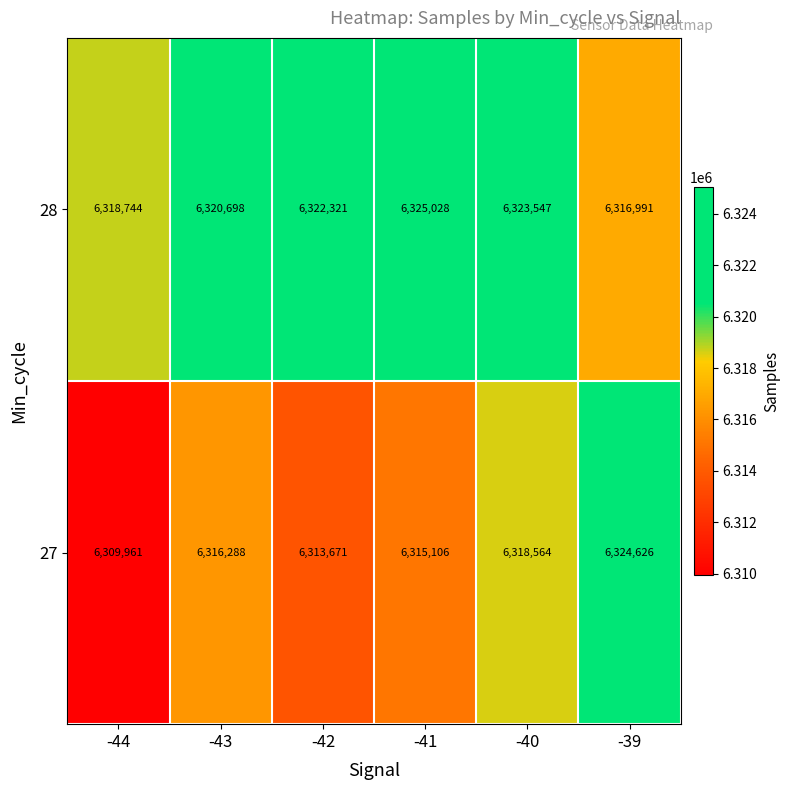

At which label is 27 closest to 6317293?

-43